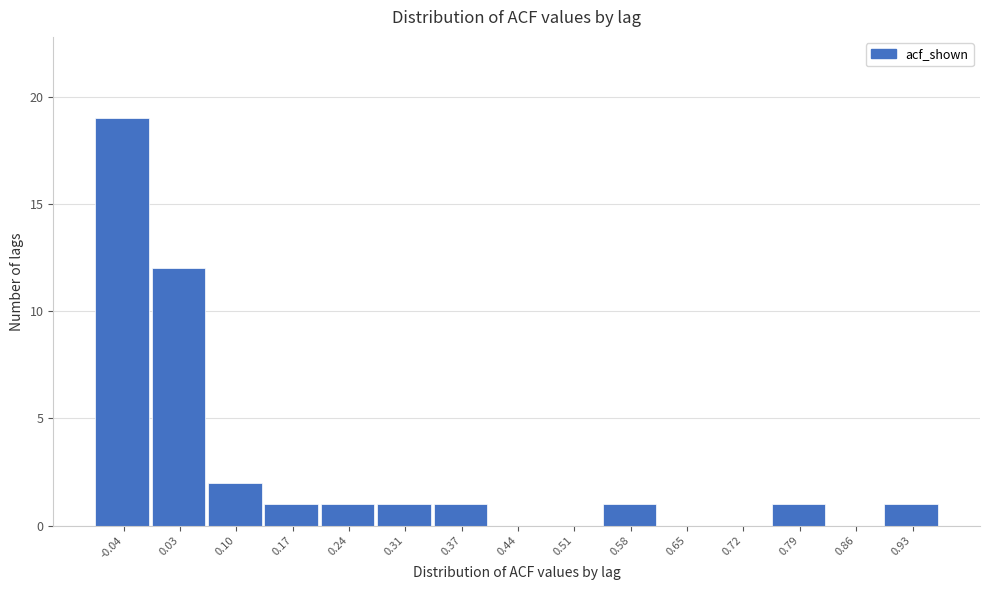

Reading left to right, extract all data points from this chart.

-0.04=19	0.03=12	0.10=2	0.17=1	0.24=1	0.31=1	0.37=1	0.44=0	0.51=0	0.58=1	0.65=0	0.72=0	0.79=1	0.86=0	0.93=1